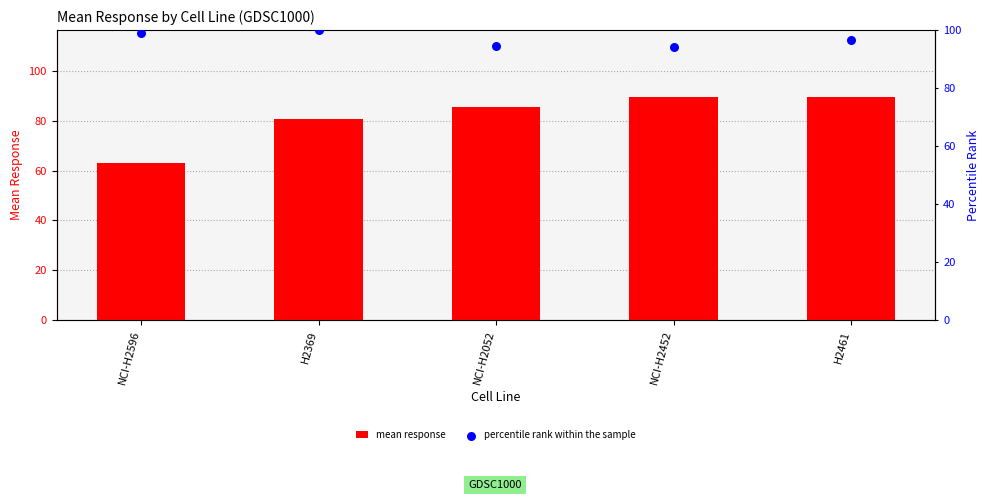

What are all the series names shown in the legend?

mean response, percentile rank within the sample